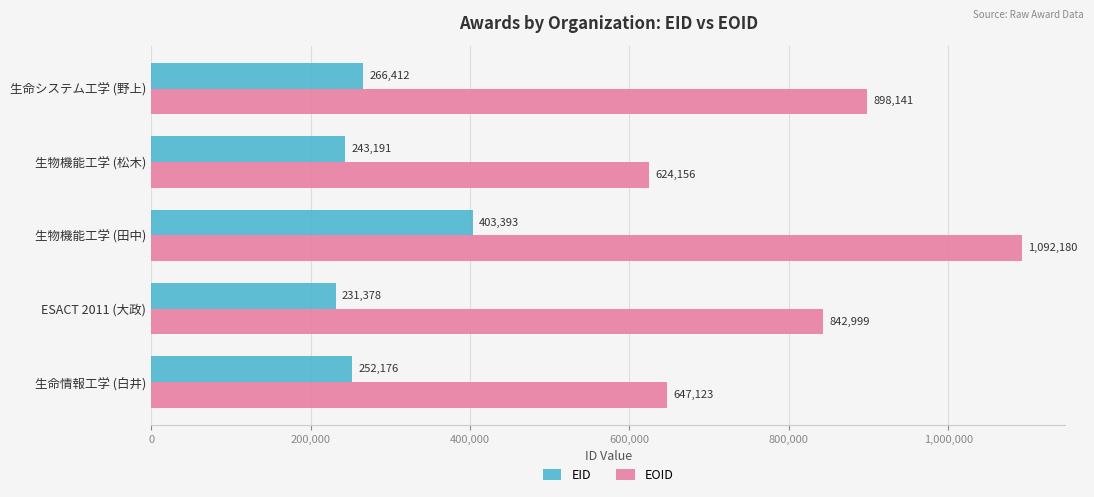

The value of EID at 生命情報工学 (白井) is 252176. True or false?

True